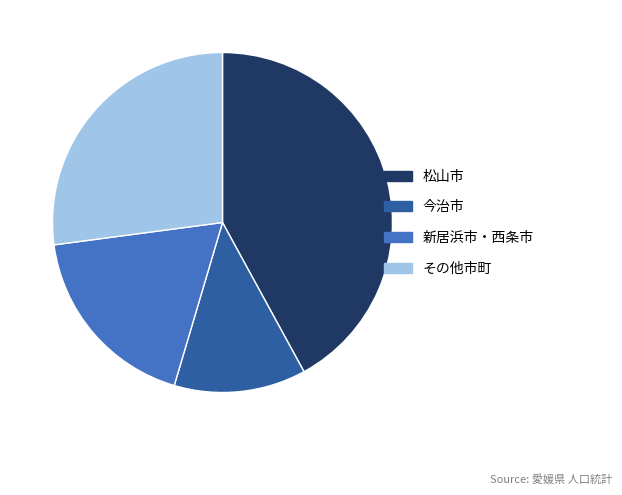

What is the largest slice in the pie chart?

松山市